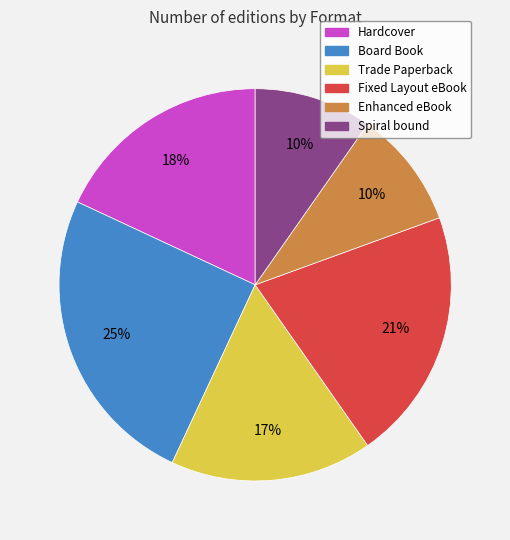

Combined, do Spiral bound and Enhanced eBook account for over 50%?

No